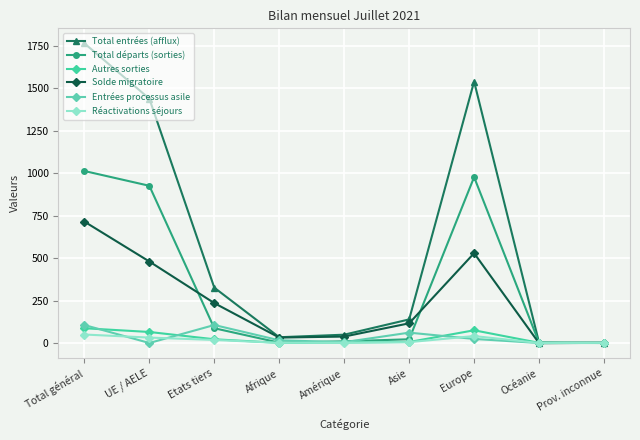

In Total départs (sorties), how many points are higher than both neighbors (excluding endpoints)?

1